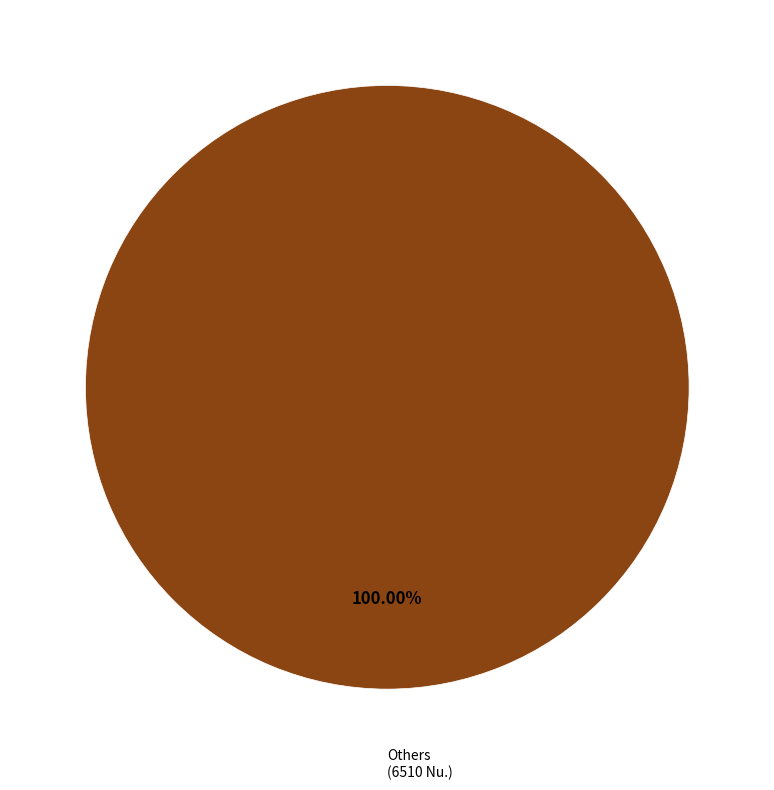

Is there any slice that represents more than half of the pie?

Yes